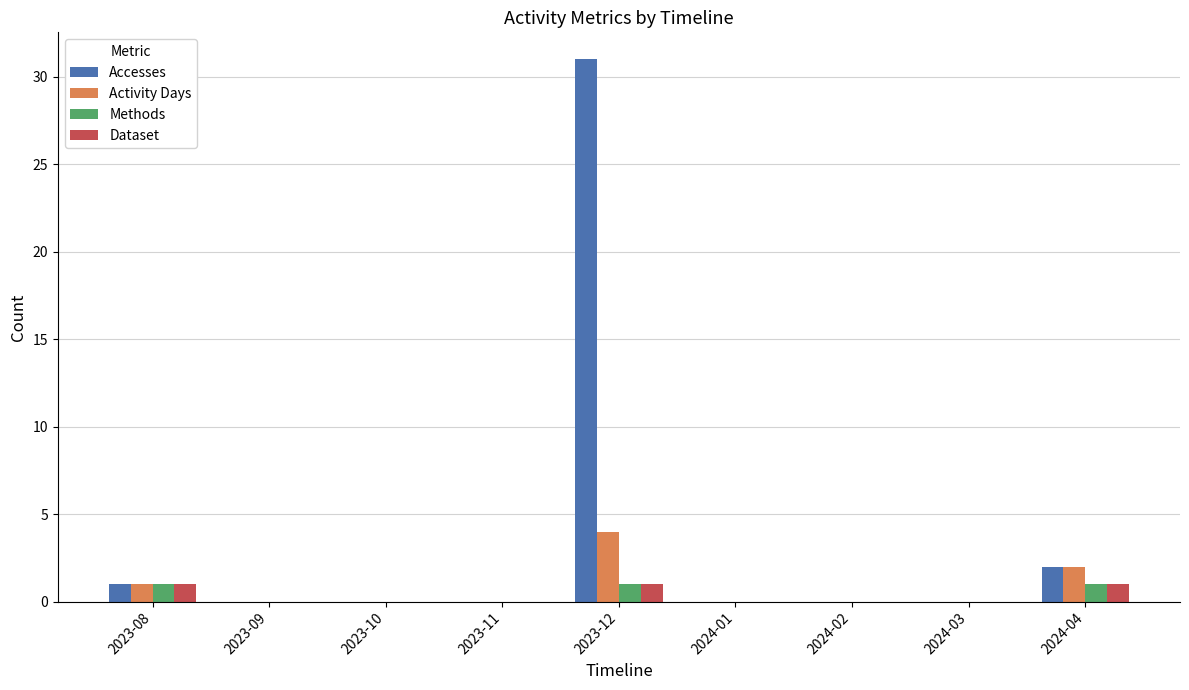

What is the maximum value shown in the chart?

31